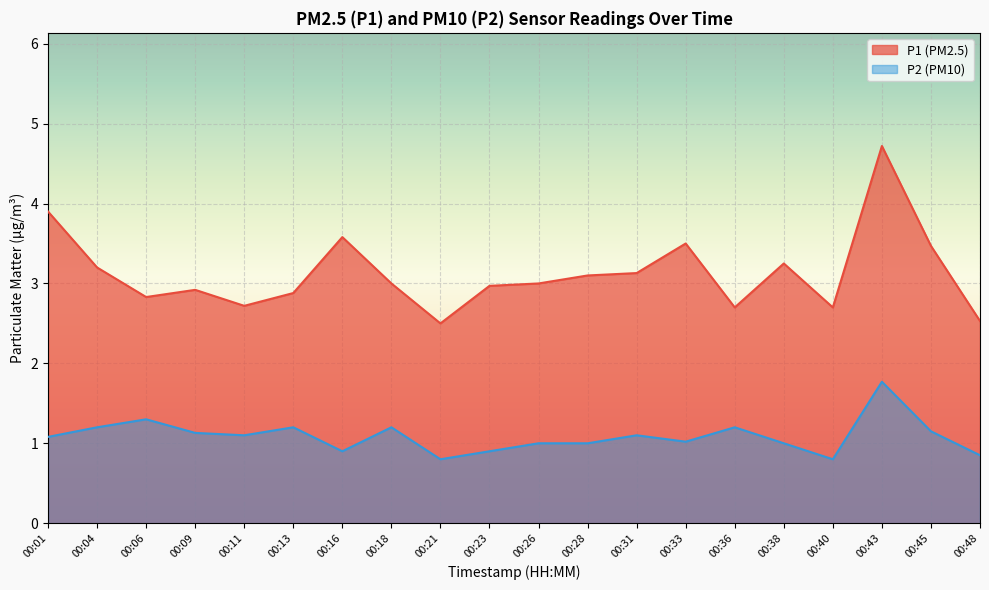

At which category does P1 reach its first local peak?

00:09